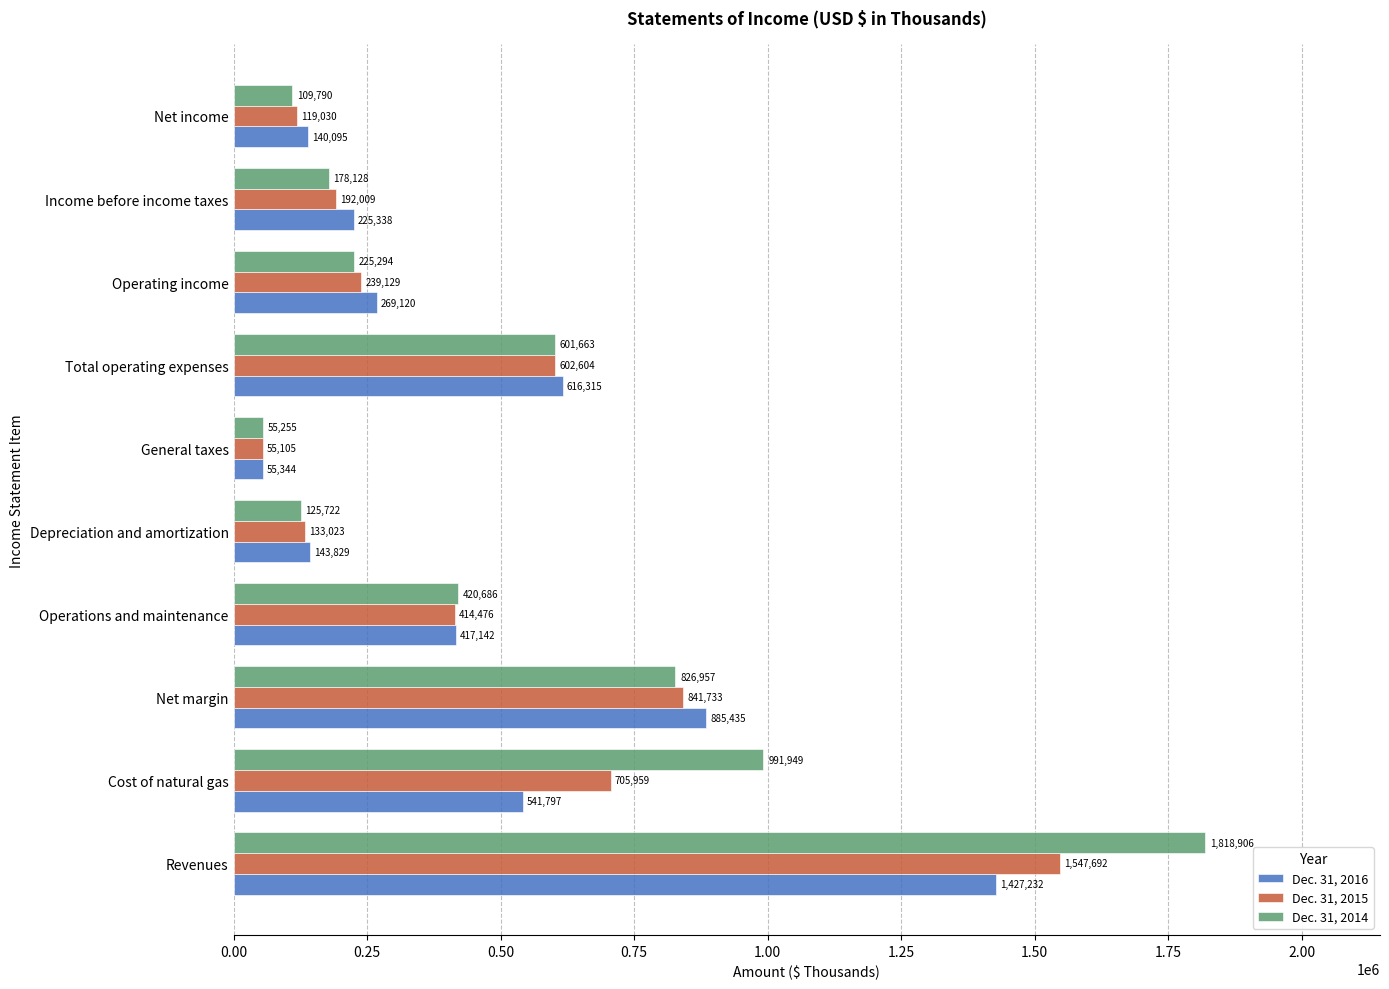

Where is Dec. 31, 2016 nearest to the value 741288?

Total operating expenses